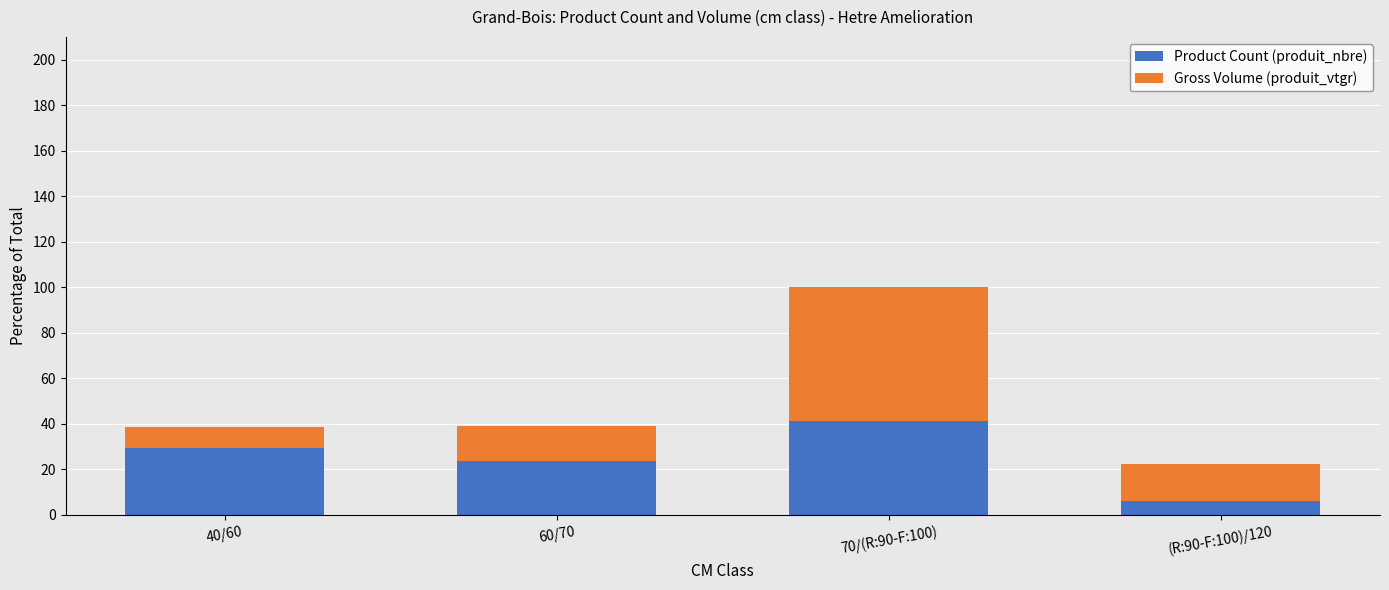

List the labels in order of Product Count (produit_nbre) value, smallest first.

(R:90-F:100)/120, 60/70, 40/60, 70/(R:90-F:100)